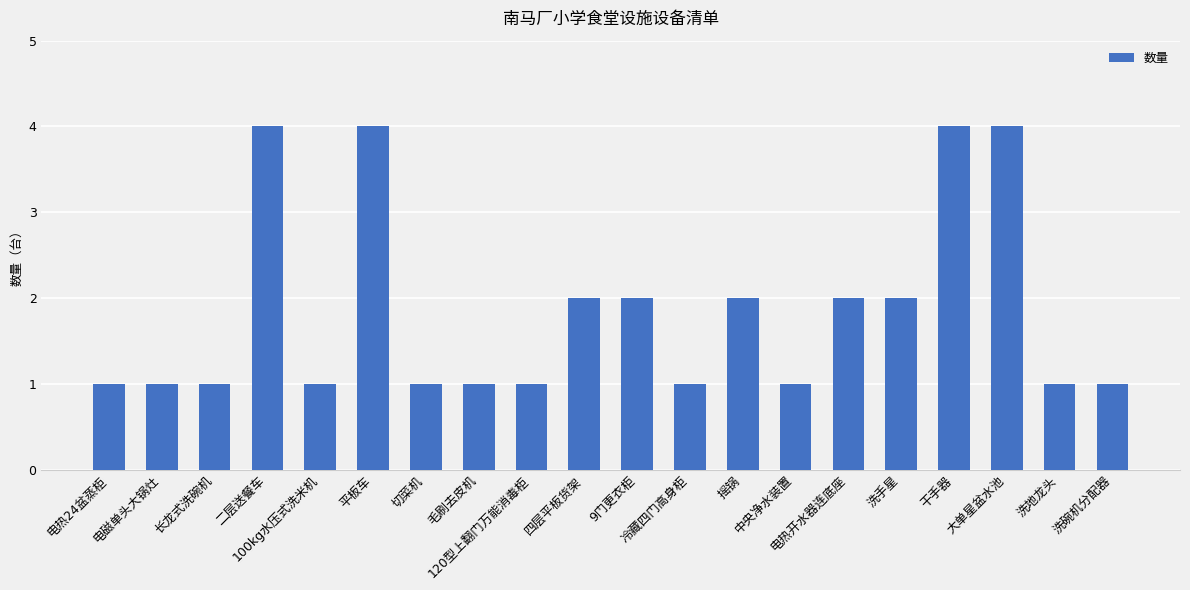

The chart shows a value of 1 at 电热24盆蒸柜. True or false?

True